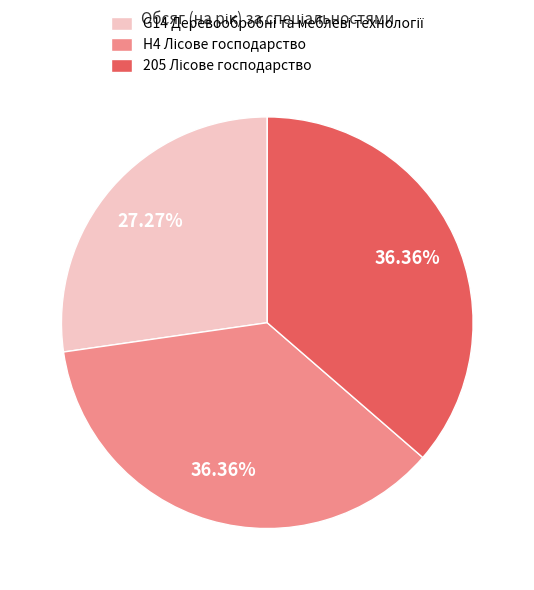

Is there any slice that represents more than half of the pie?

No